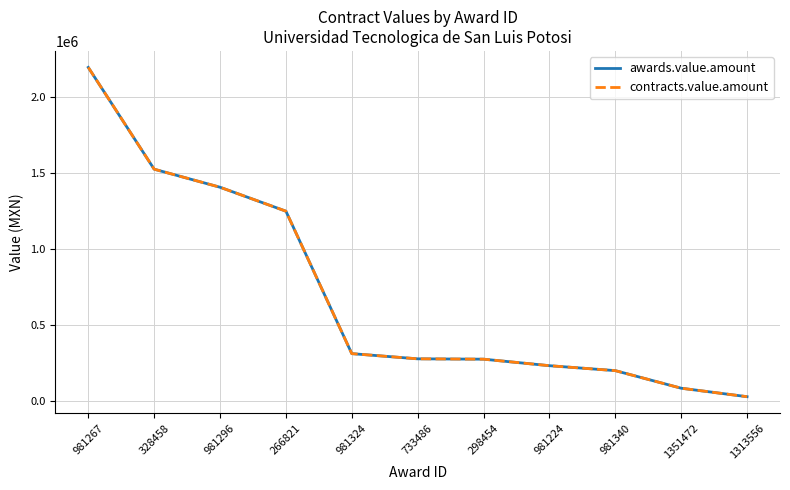

Does the chart have visible grid lines?

Yes